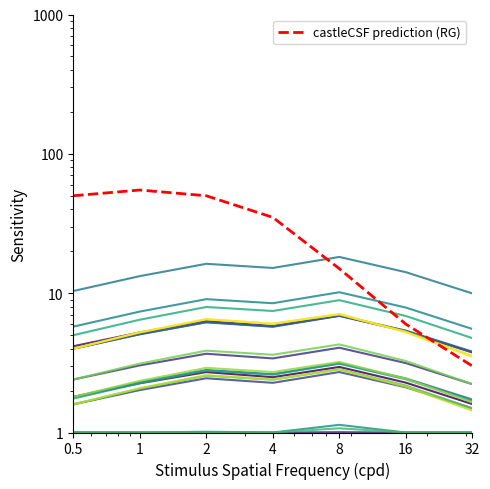

What is the difference between the maximum and minimum values?

52